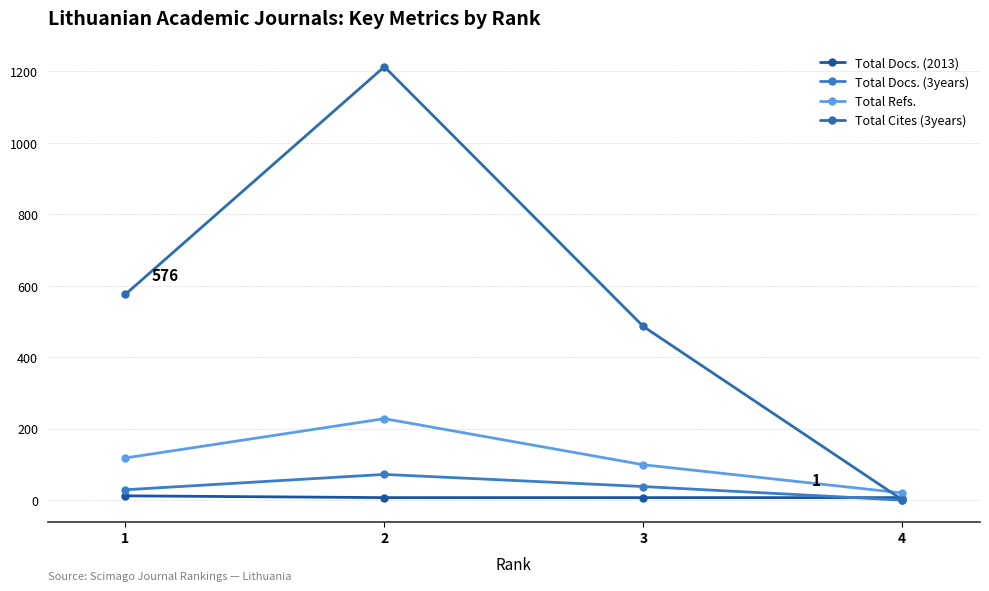

True or false: Total Refs. has a value of 20 at 4.

True